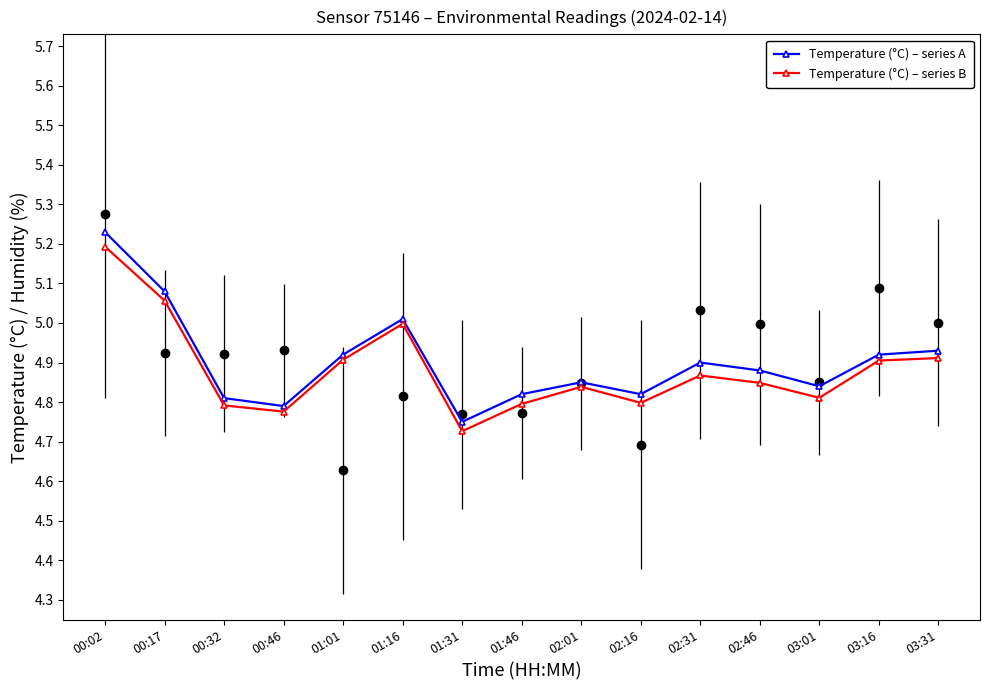

What is the total value across all series at 01:16?

10.0